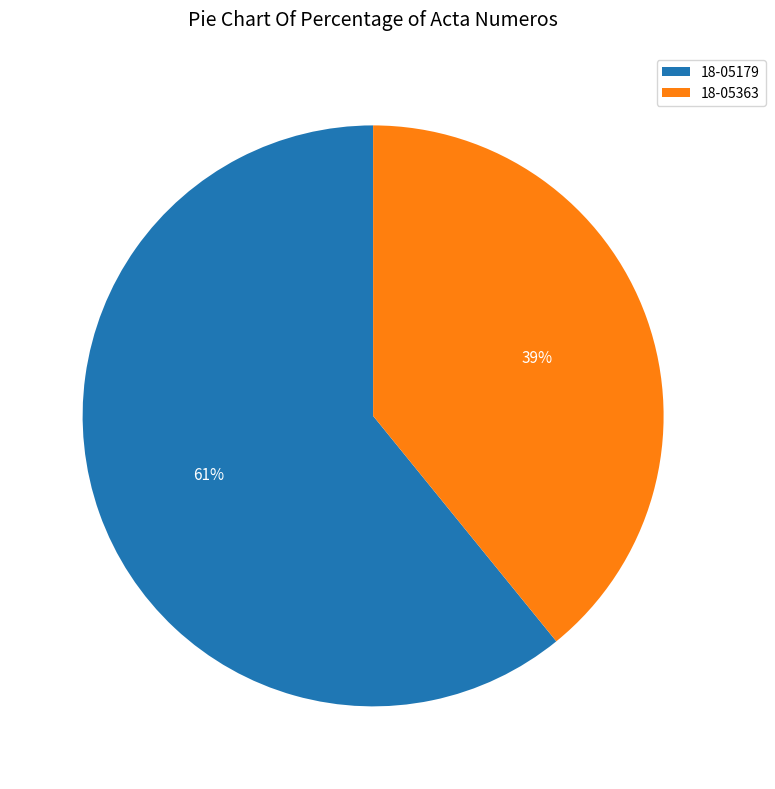

Does 18-05363 represent more than half of the total?

No